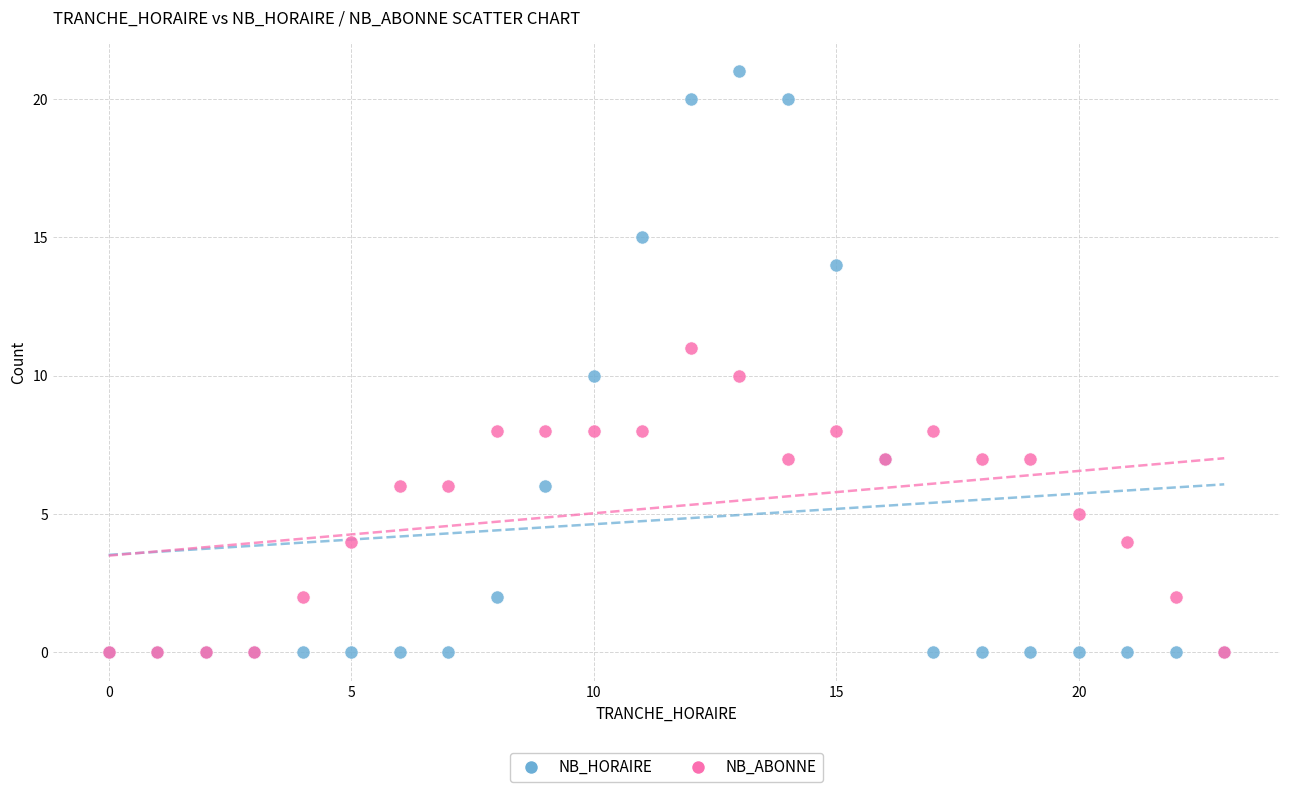

What are all the series names shown in the legend?

NB_HORAIRE, NB_ABONNE